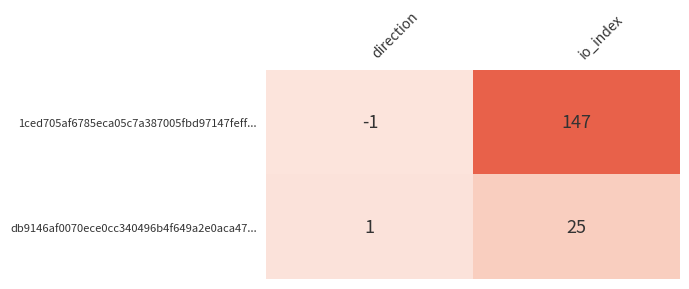

Which label corresponds to the smallest value in the chart?

direction